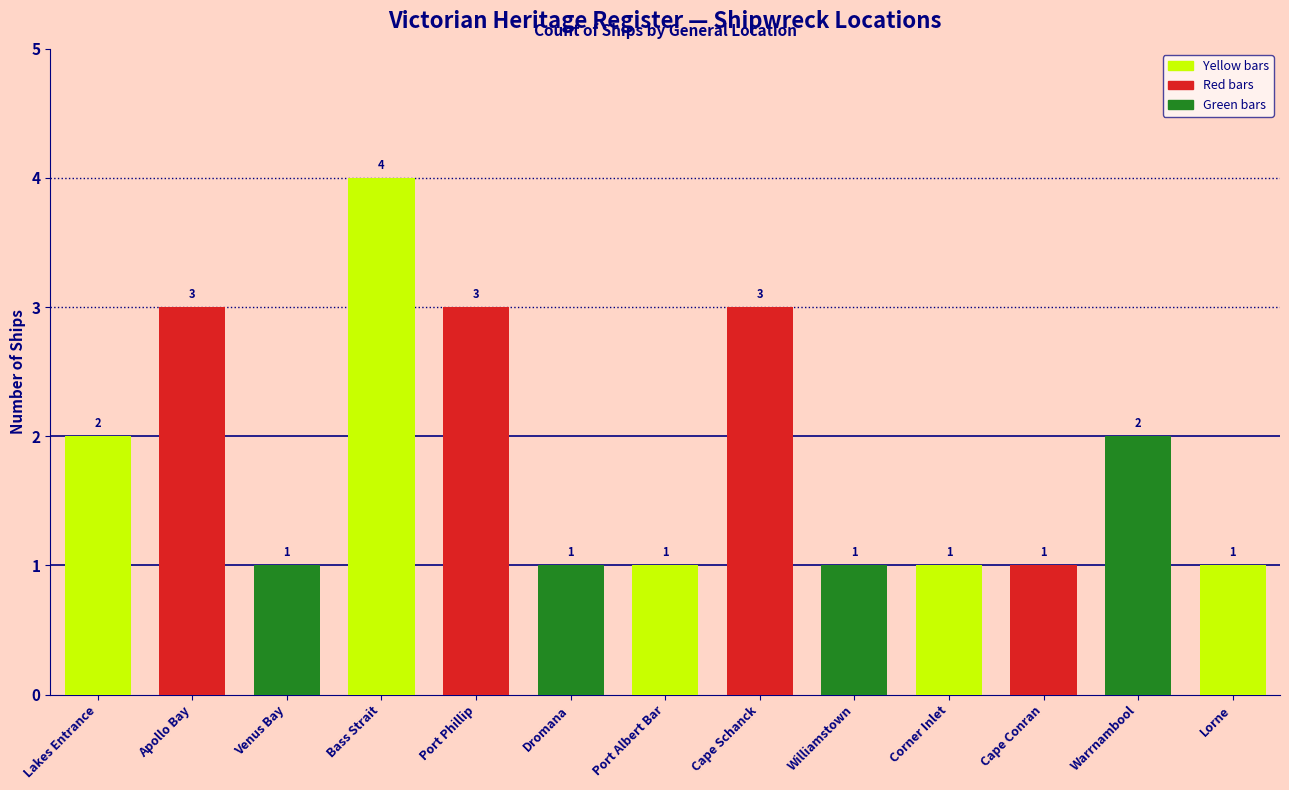

The chart shows a value of 1 at Venus Bay. True or false?

True